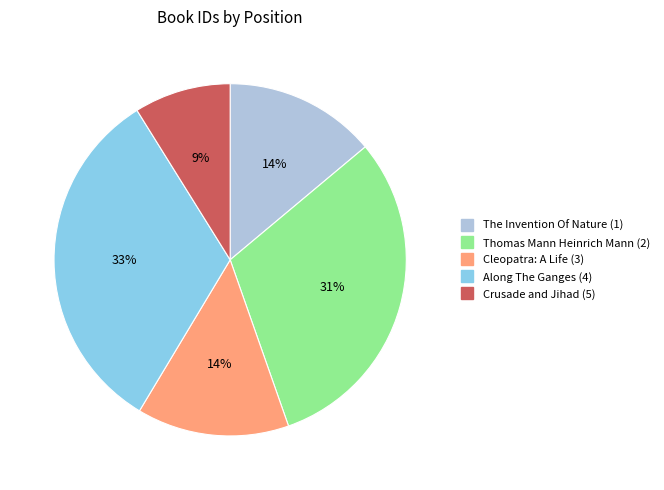

Count the number of slices in the pie.

5